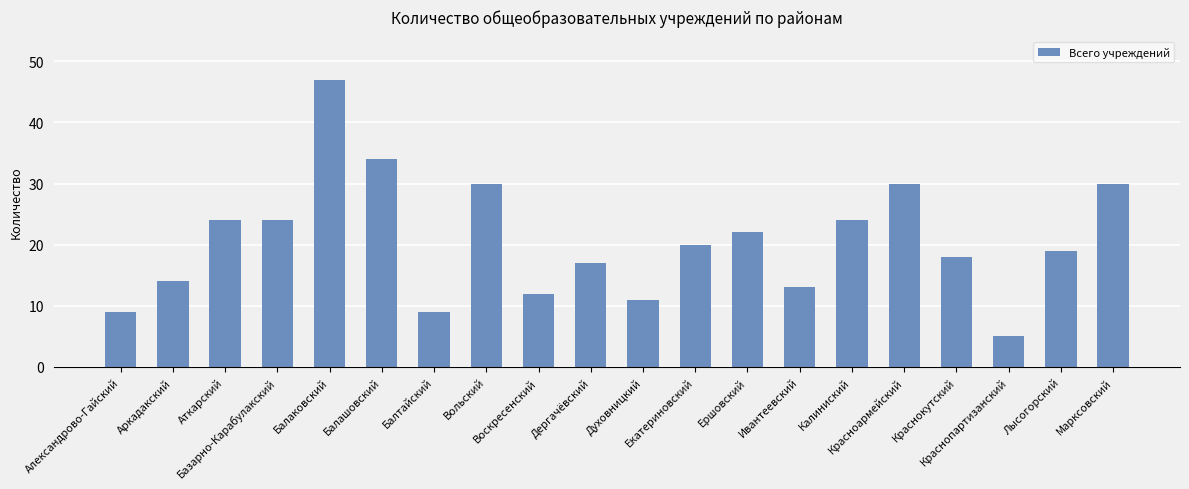

Reading left to right, list all the values displayed in this chart.

9	14	24	24	47	34	9	30	12	17	11	20	22	13	24	30	18	5	19	30